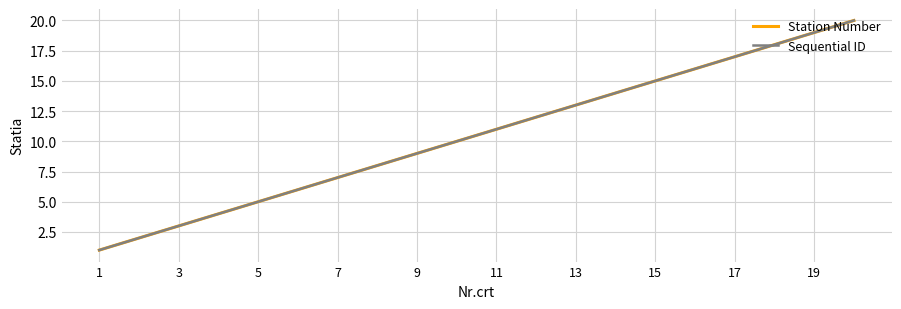

How many lines are shown in the chart?

2